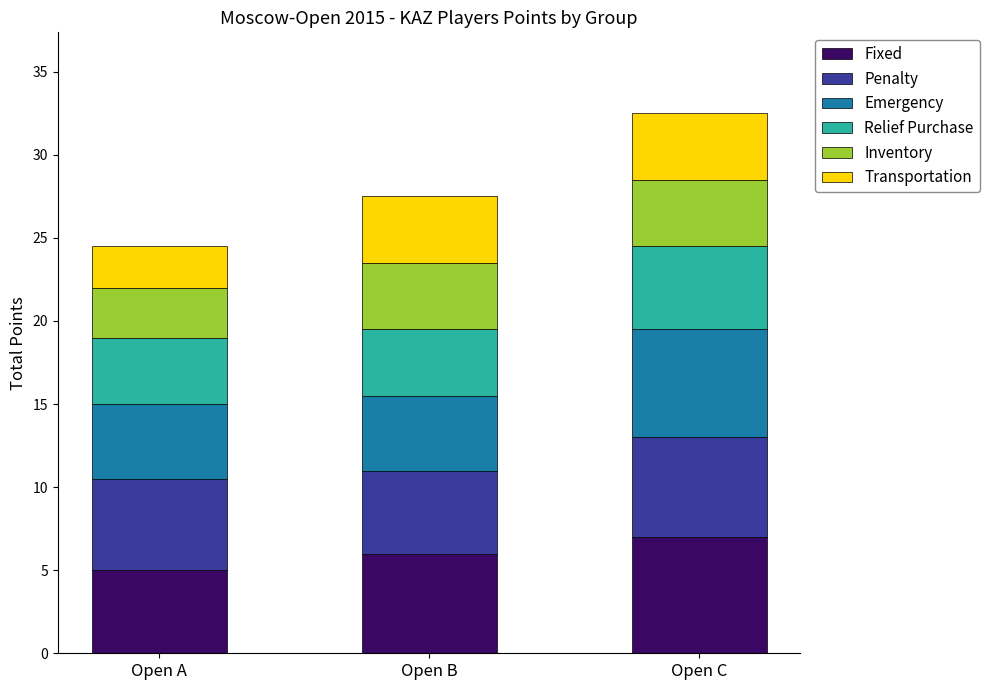

At which category is the sum across all series the highest?

Open C